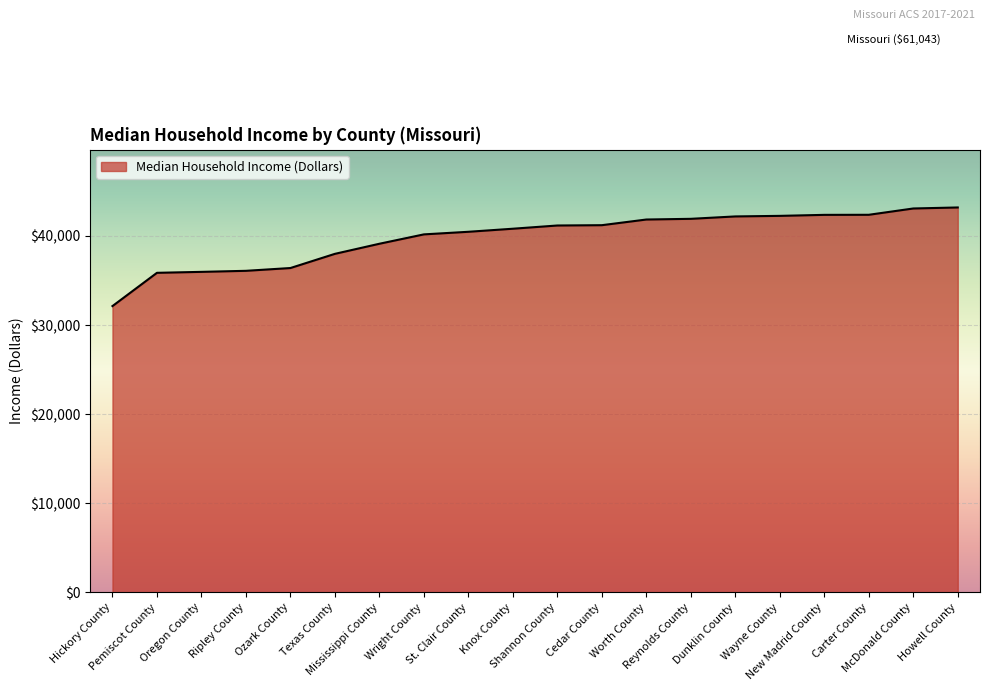

What is the difference between the maximum and second lowest values?

7335